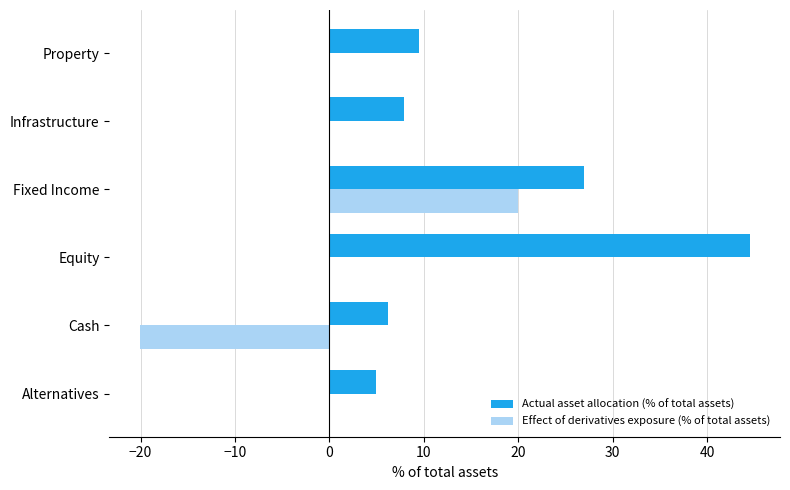

Which series has the largest total across all categories?

Actual asset allocation (% of total assets)